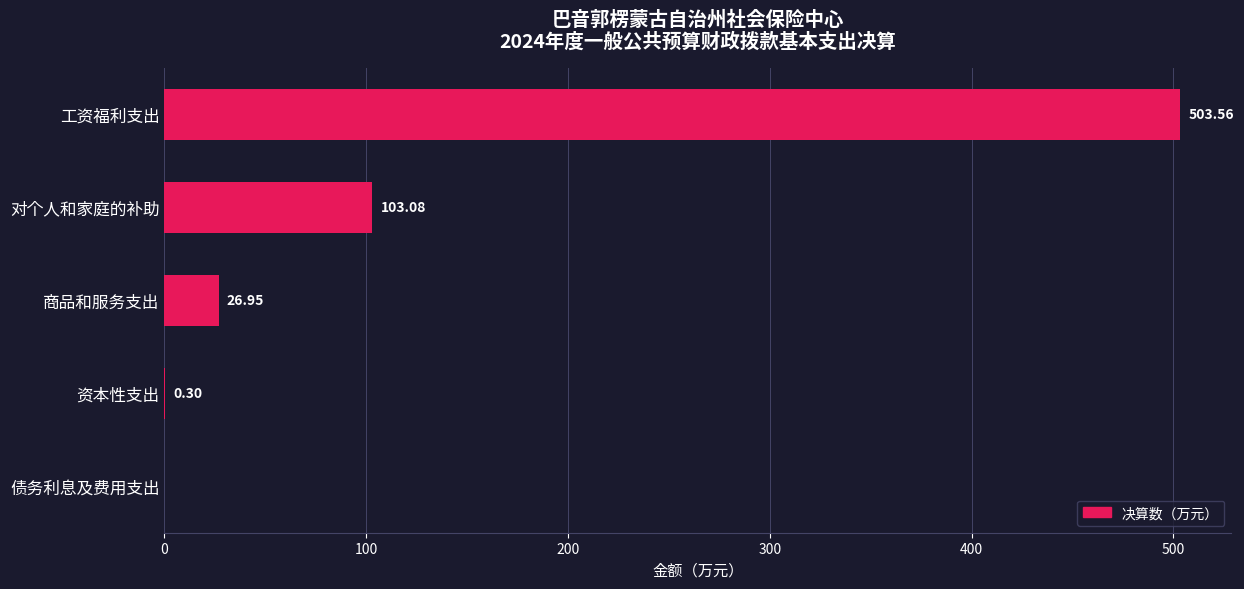

Between 商品和服务支出 and 资本性支出, which is larger?

商品和服务支出